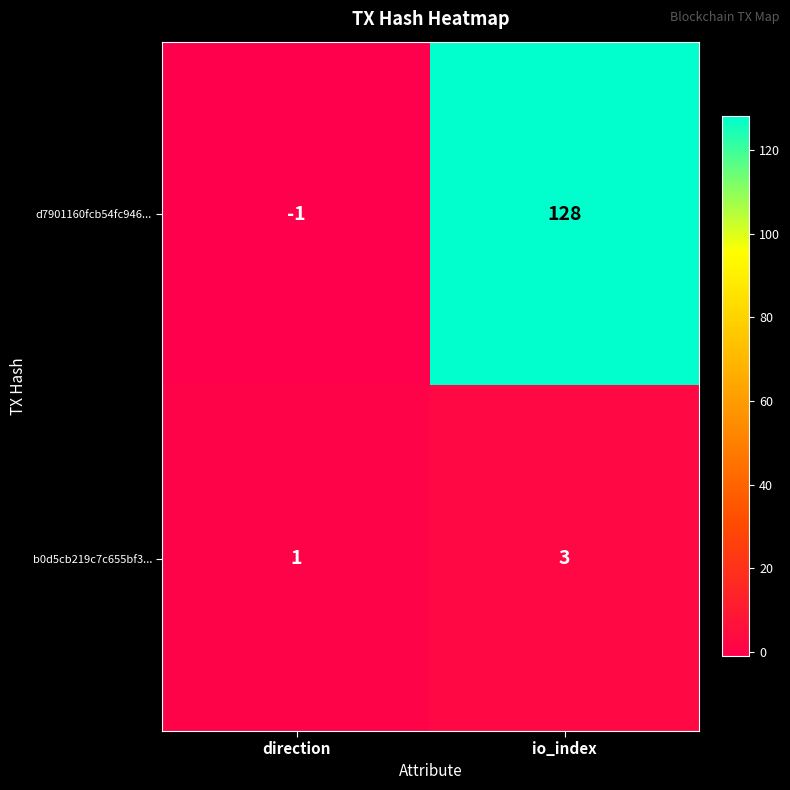

Which category has the highest value across all series?

io_index